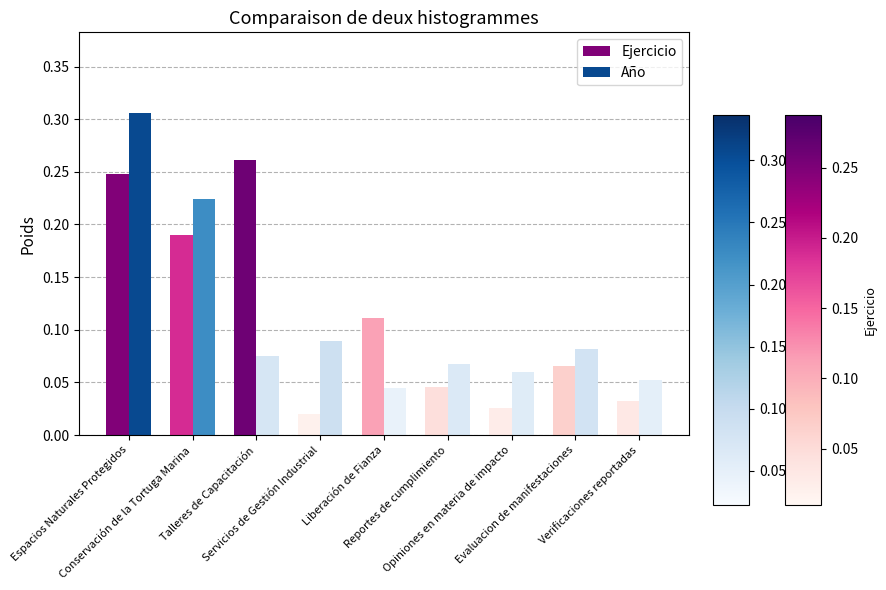

Which series has the widest spread of values?

Año